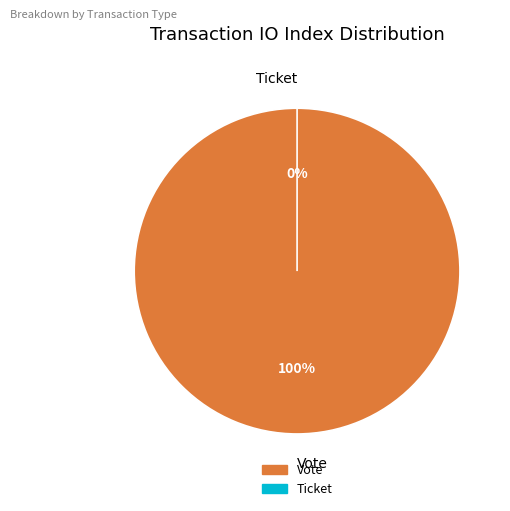

To the nearest percent, what is the combined percentage of Vote and Ticket?

100%